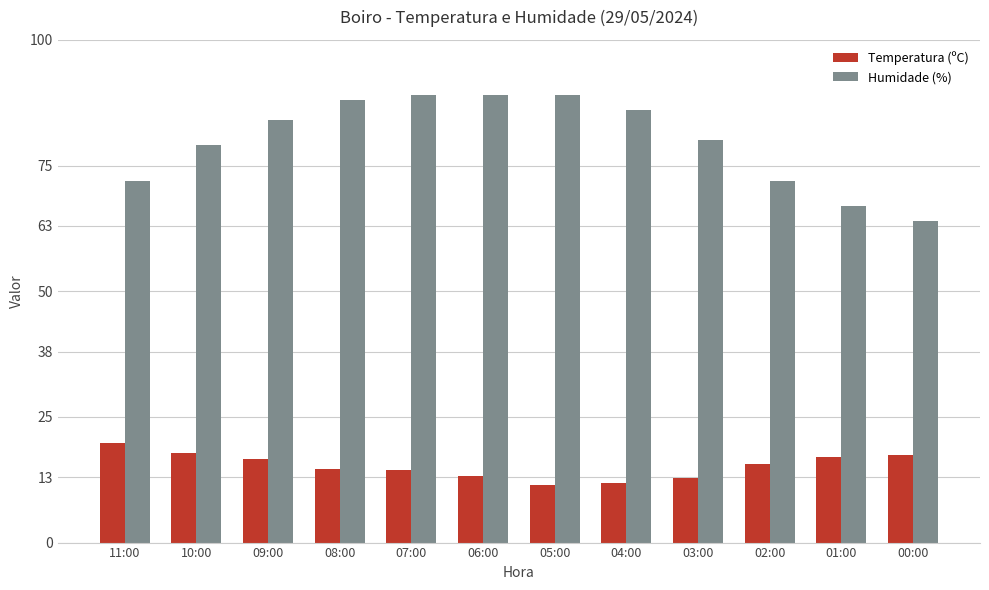

What is the value of the Humidade (%) bar at the 4th from the left?

88.0